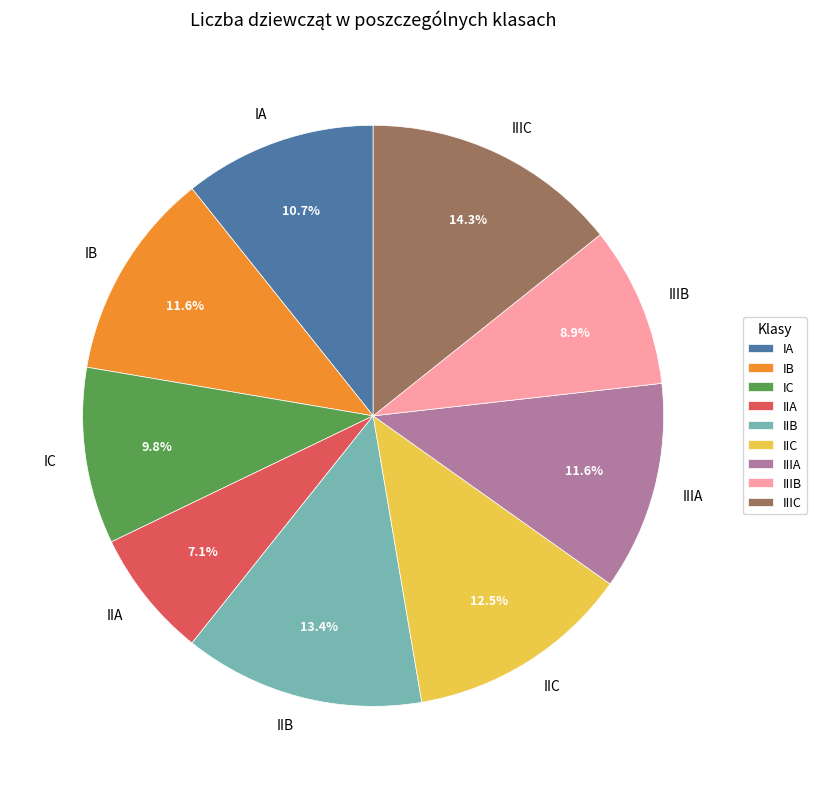

How many slices are in this pie chart?

9